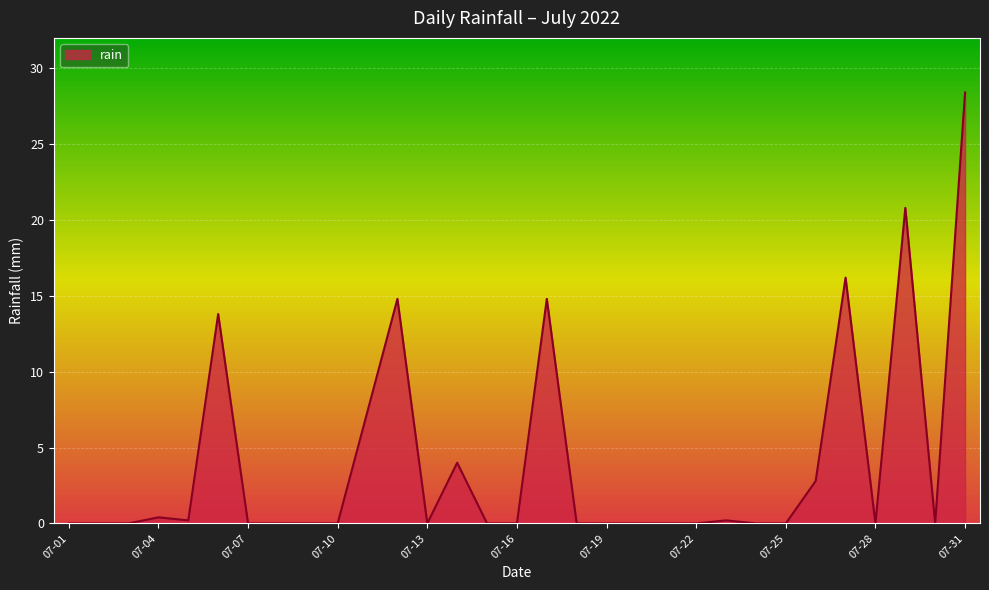

Reading left to right, extract all data points from this chart.

0.0	0.0	0.0	0.4	0.2	13.8	0.0	0.0	0.0	0.0	7.4	14.8	0.0	4.0	0.0	0.0	14.8	0.0	0.0	0.0	0.0	0.0	0.2	0.0	0.0	2.8	16.2	0.0	20.8	0.0	28.4